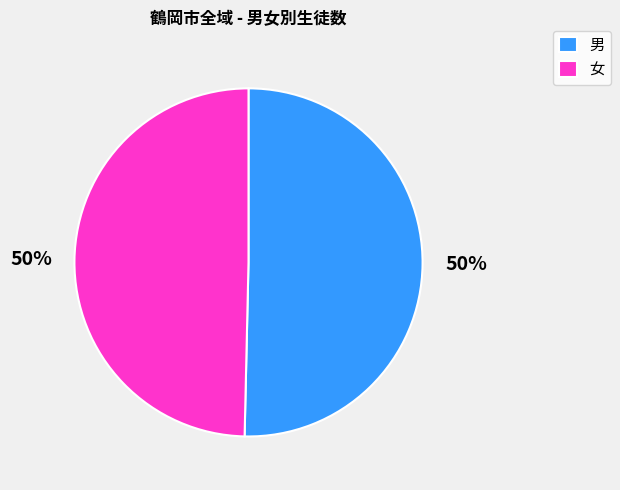

To the nearest percent, what percentage of the pie is 男?

50%